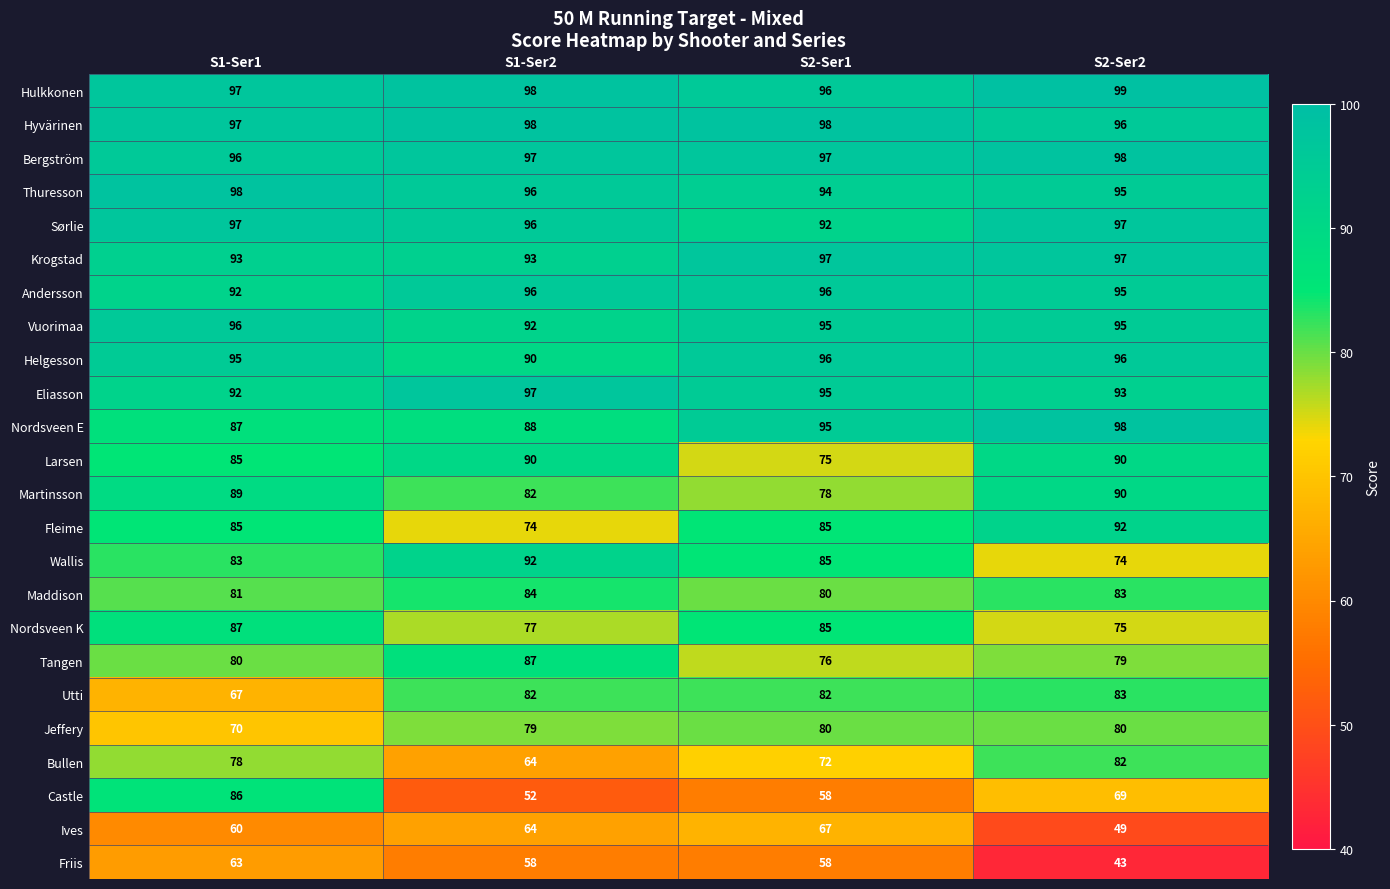

Which series has the largest range (max minus min)?

Castle